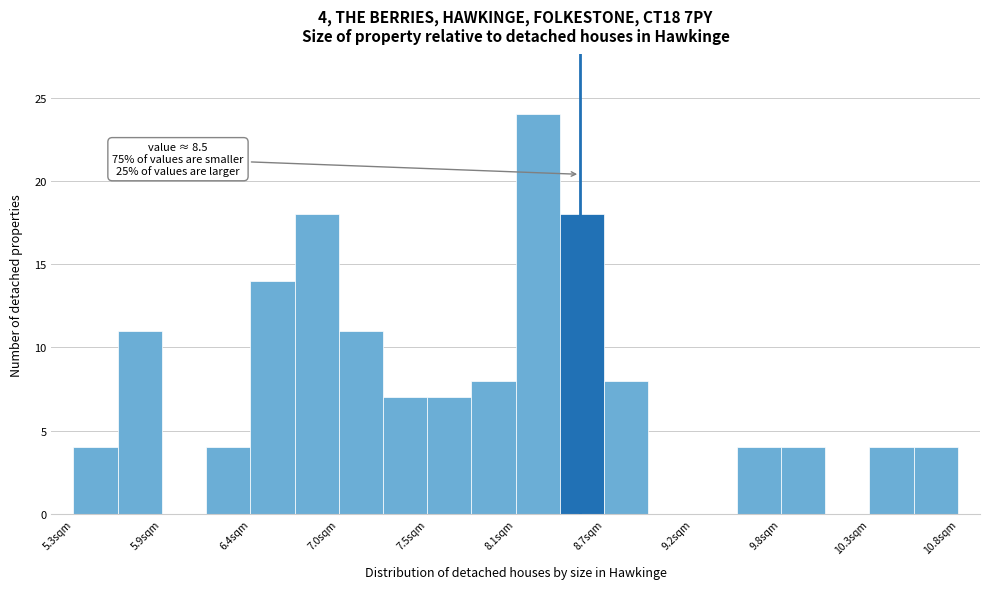

Read against the x-axis, roughly where is the centre of the tallest bar?

8.2